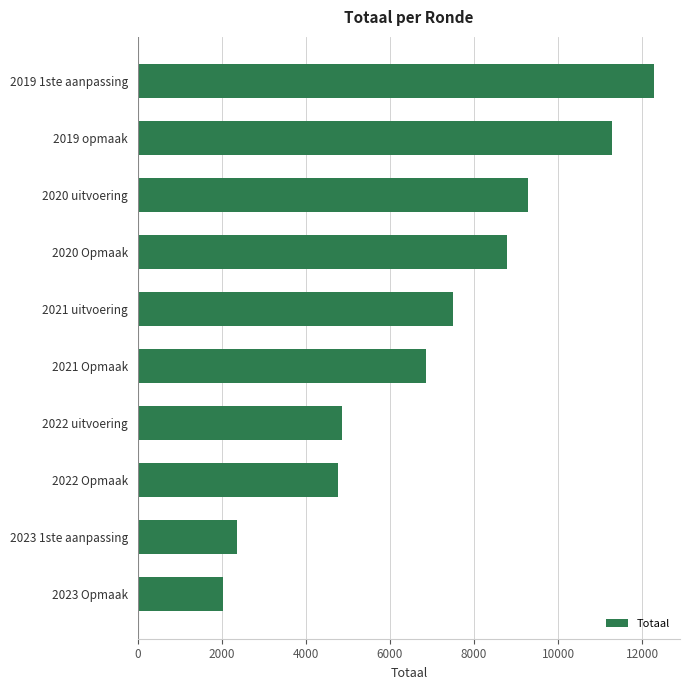

The chart shows a value of 4762 at 2022 Opmaak. True or false?

True